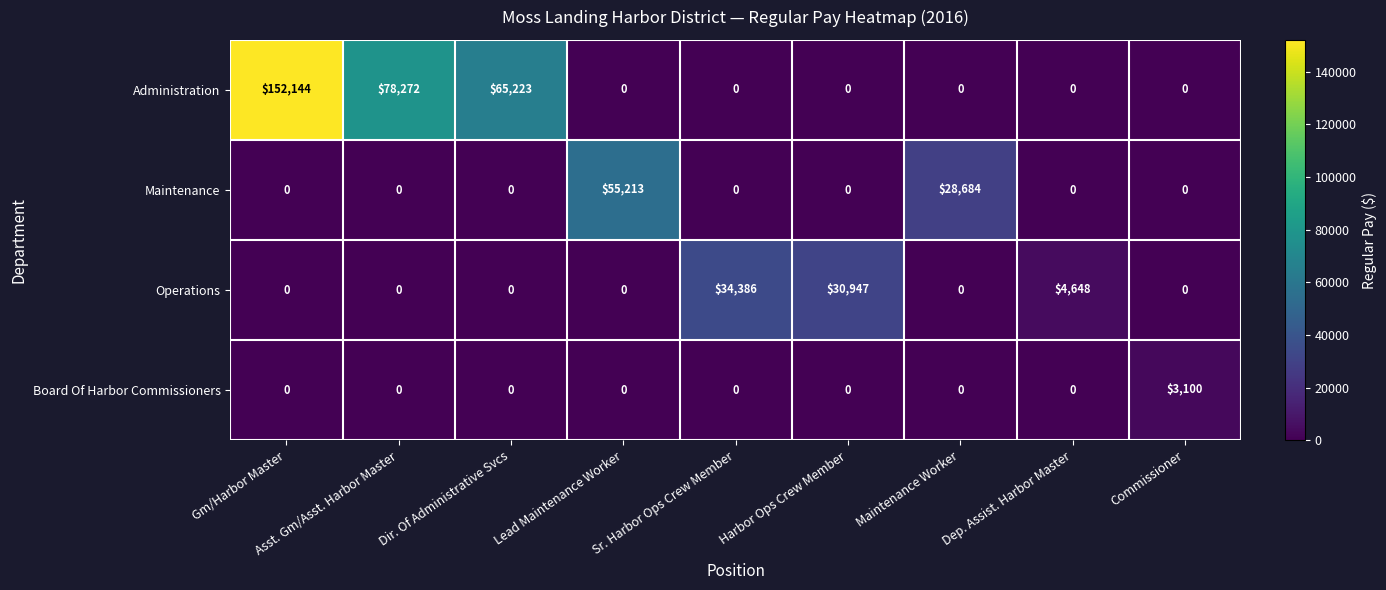

Is it true that Board Of Harbor Commissioners equals 0 at Gm/Harbor Master?

True